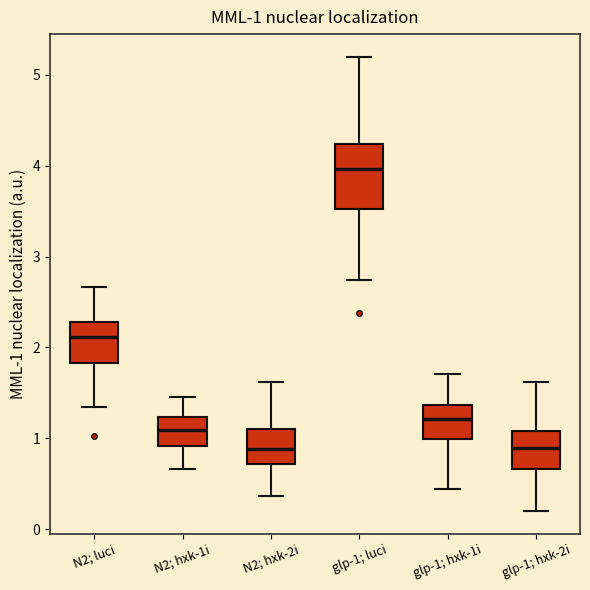

Which box is the tallest, from its lower edge to its upper edge?

glp-1; luci